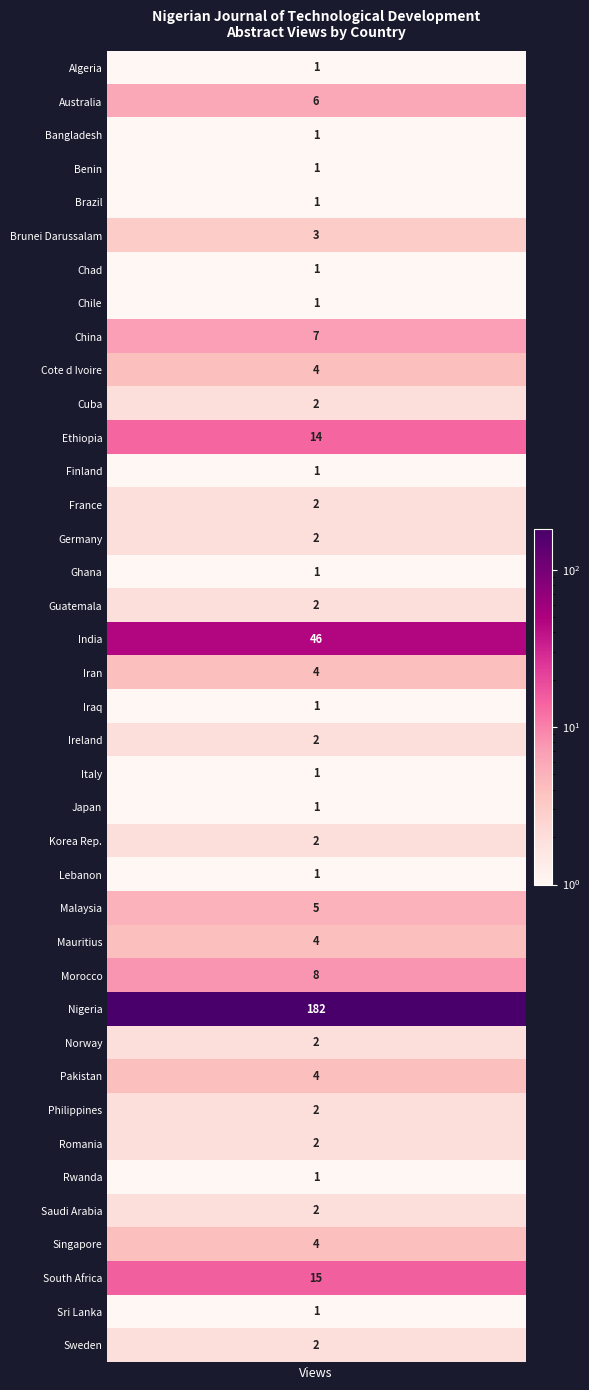

Reading right to left, extract all data points from this chart.

38=2	37=1	36=15	35=4	34=2	33=1	32=2	31=2	30=4	29=2	28=182	27=8	26=4	25=5	24=1	23=2	22=1	21=1	20=2	19=1	18=4	17=46	16=2	15=1	14=2	13=2	12=1	11=14	10=2	9=4	8=7	7=1	6=1	5=3	4=1	3=1	2=1	1=6	views=1